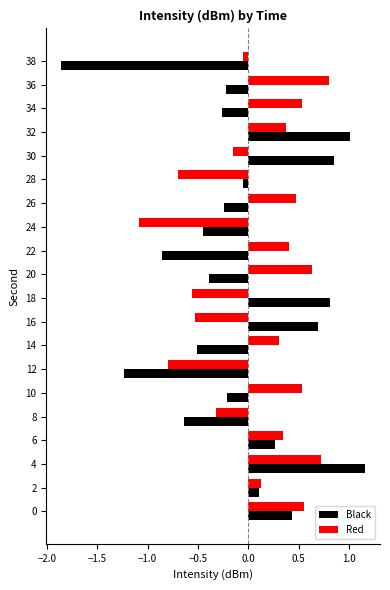

What is the difference between the second highest and second lowest values in the Black series?

2.2